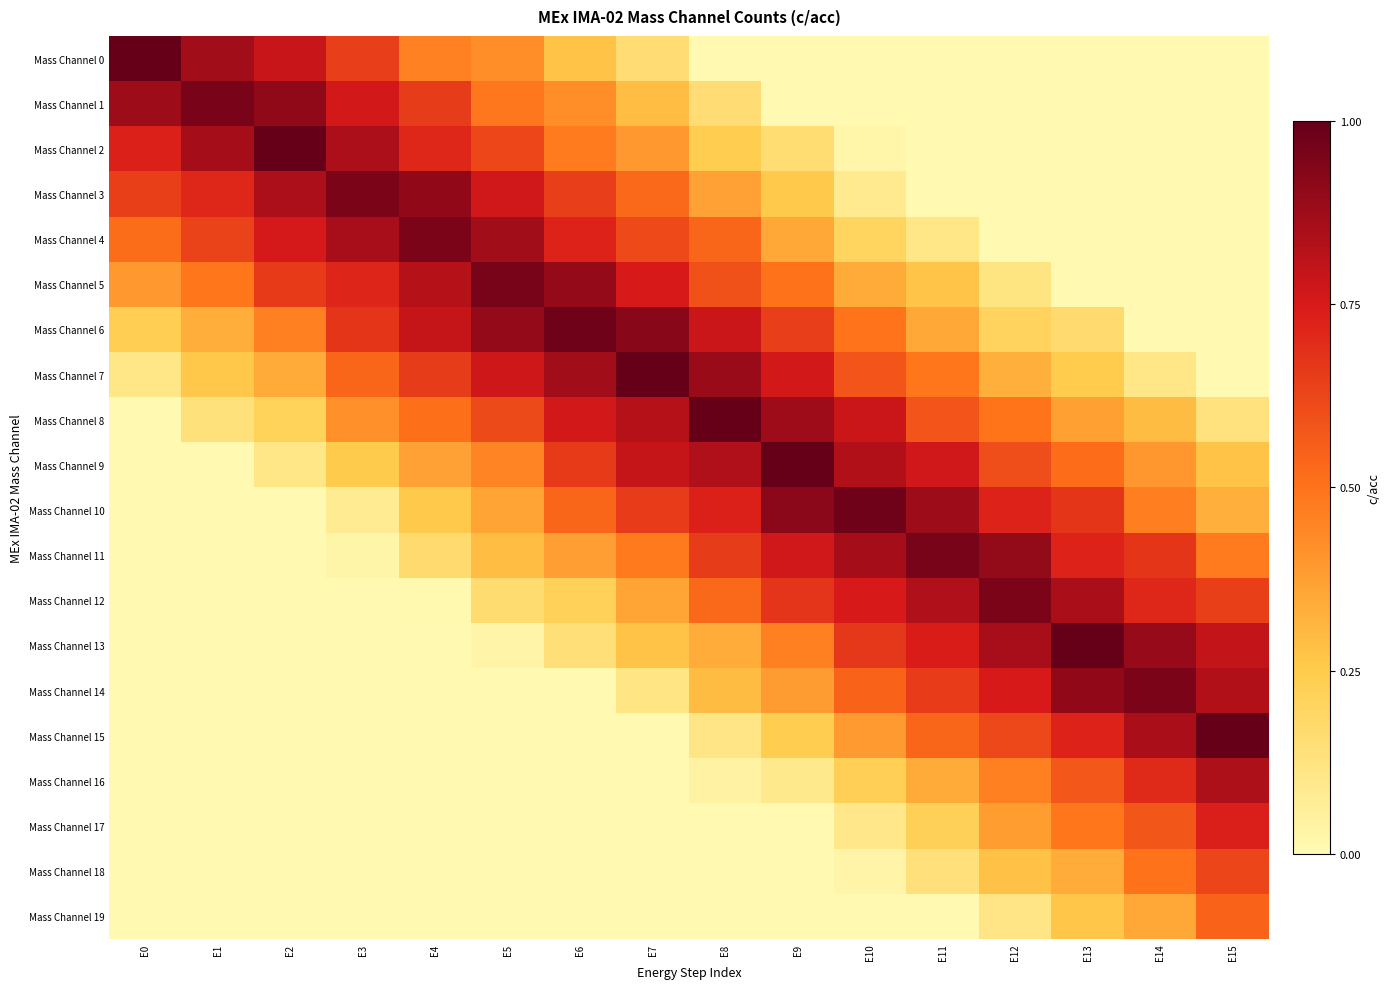

Rank the series at E3 from highest to lowest value.

Mass Channel 3, Mass Channel 4, Mass Channel 2, Mass Channel 1, Mass Channel 5, Mass Channel 6, Mass Channel 0, Mass Channel 7, Mass Channel 8, Mass Channel 9, Mass Channel 10, Mass Channel 11, Mass Channel 12, Mass Channel 13, Mass Channel 14, Mass Channel 15, Mass Channel 16, Mass Channel 17, Mass Channel 18, Mass Channel 19